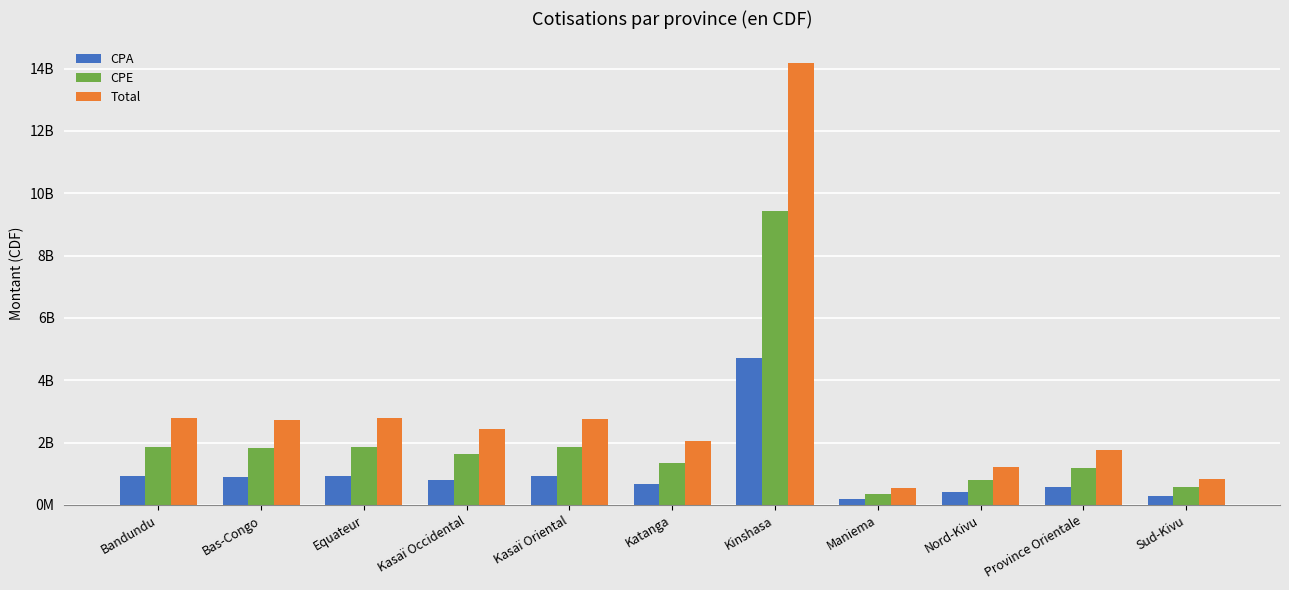

What is the average value of the CPA series?

1033416908.3